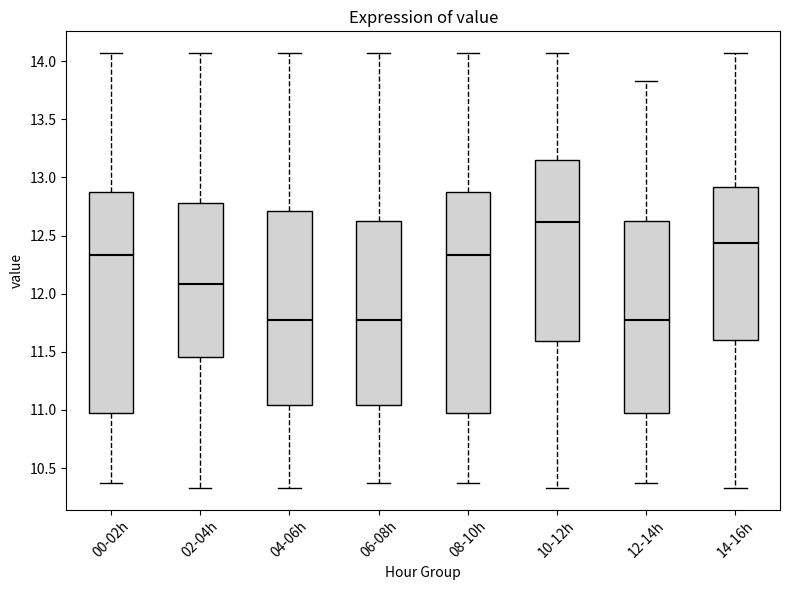

Where is the upper edge of the box for 06-08h on the y-axis? The values are not printed on the chart, so give them approximately, as read against the axis.

12.65